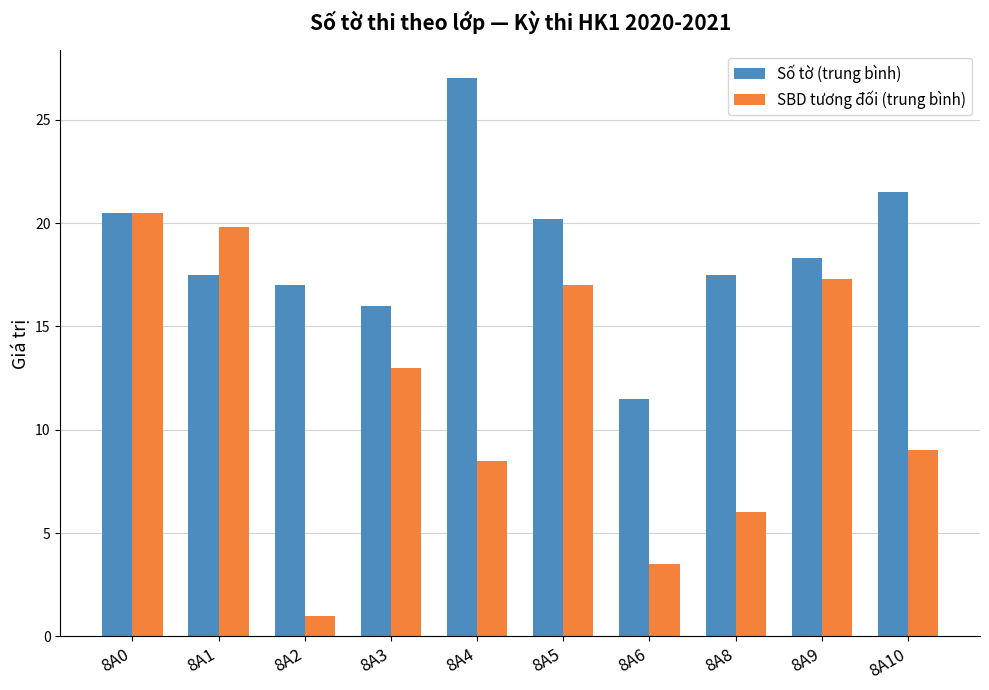

How many series are shown in this chart?

2